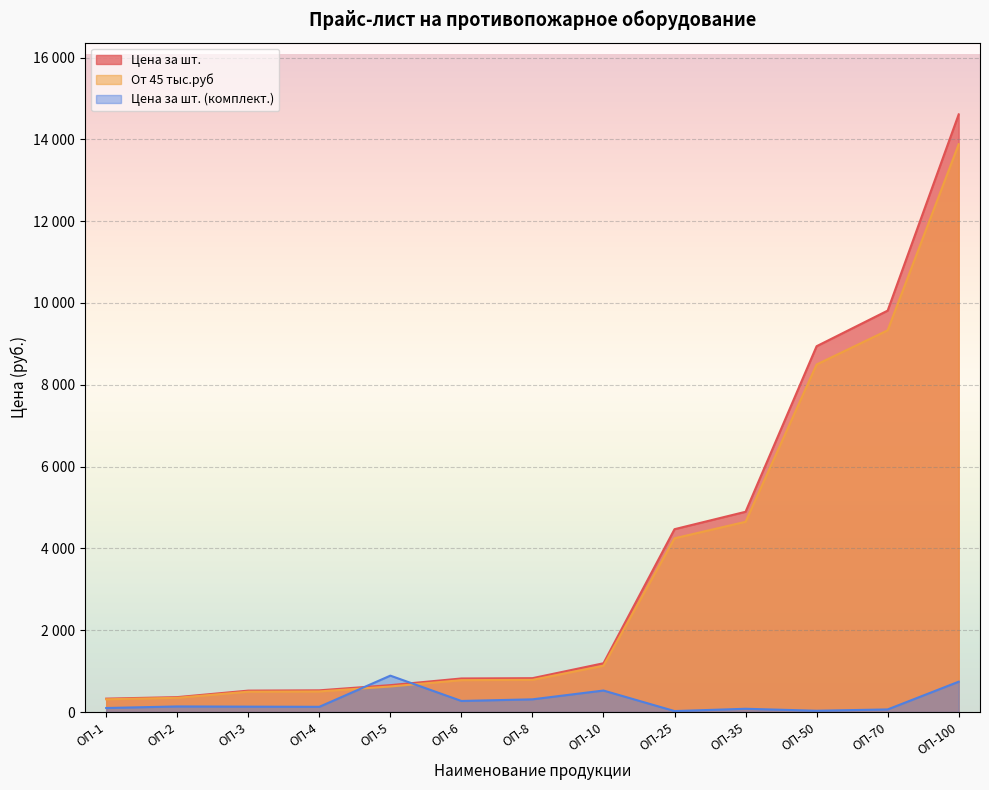

At which category is the sum across all series the highest?

ОП-100